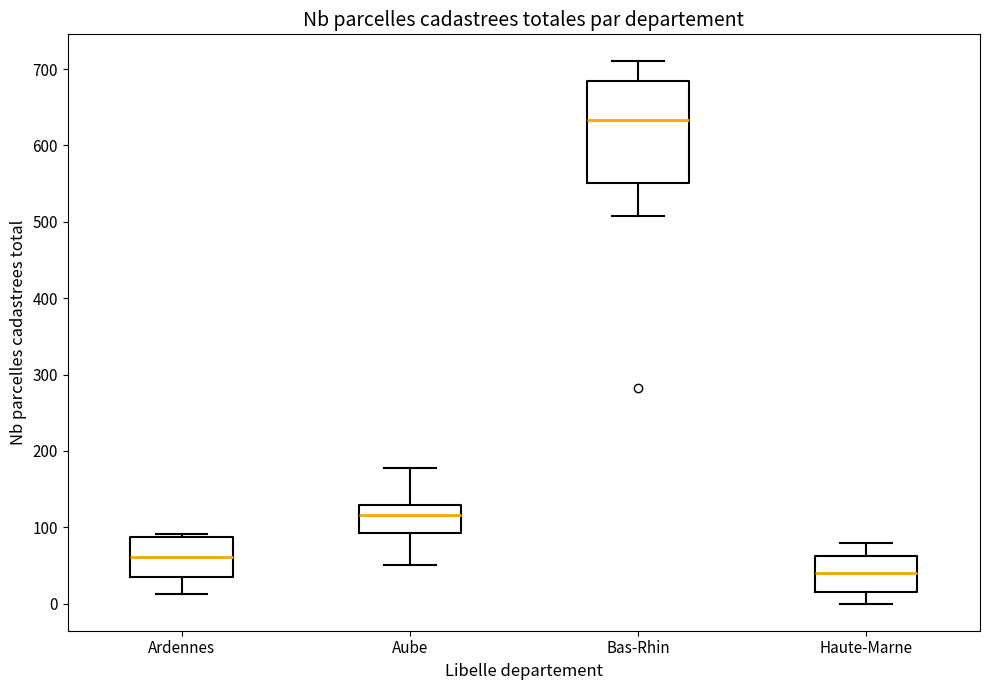

Reading left to right, transcribe this box plot: for each box, give where its median line is, the range the box spans, and where its two whiskers end, as read against the y-axis. The values are not printed on the chart, so give them approximately, as read against the axis.

Ardennes: median 60, box 40 to 90, whiskers 10 to 90 (just above the box's upper edge)
Aube: median 120, box 90 to 130, whiskers 50 to 180
Bas-Rhin: median 630, box 550 to 680, whiskers 510 to 710
Haute-Marne: median 40, box 20 to 60, whiskers 0 to 80